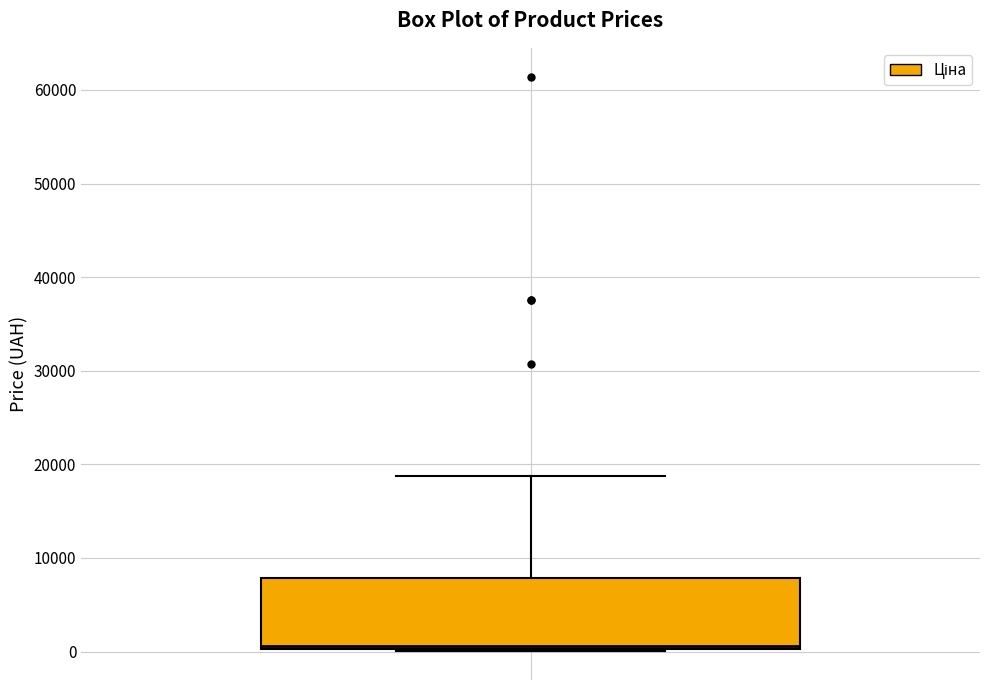

Read this box plot against the y-axis: the position of the median line, the range covered by the box, and the ends of both whiskers. The values are not printed on the chart, so give them approximately, as read against the axis.

median 1000, box 0 to 8000, whiskers 0 to 19000